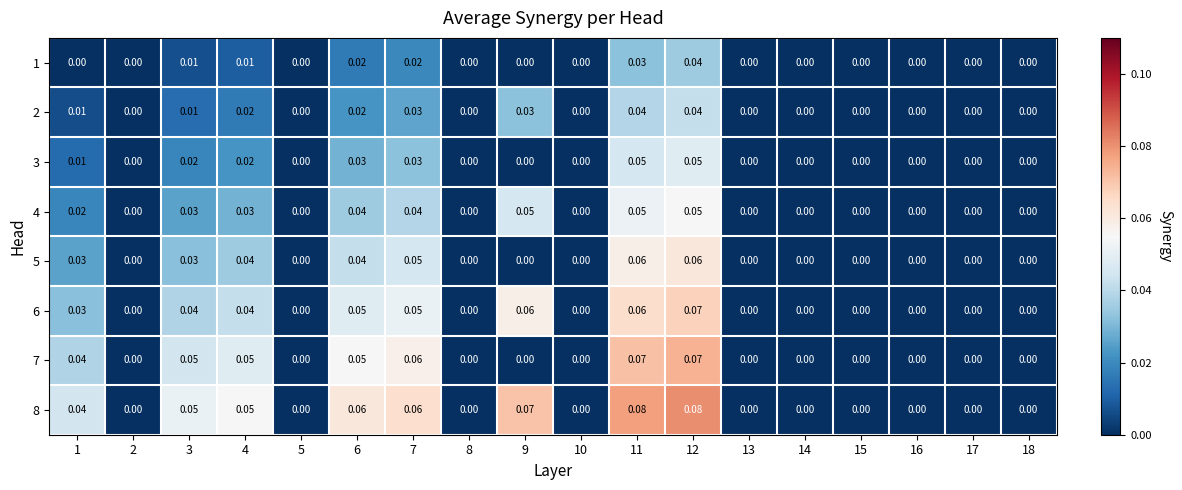

Is the value of 5 at 6 greater than the value of 6 at 9?

No